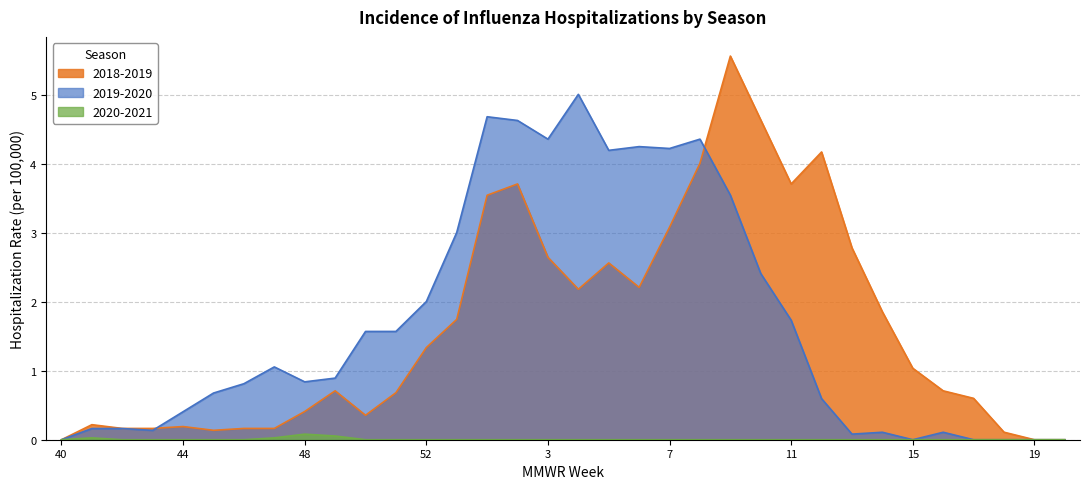

Does the chart have visible grid lines?

Yes